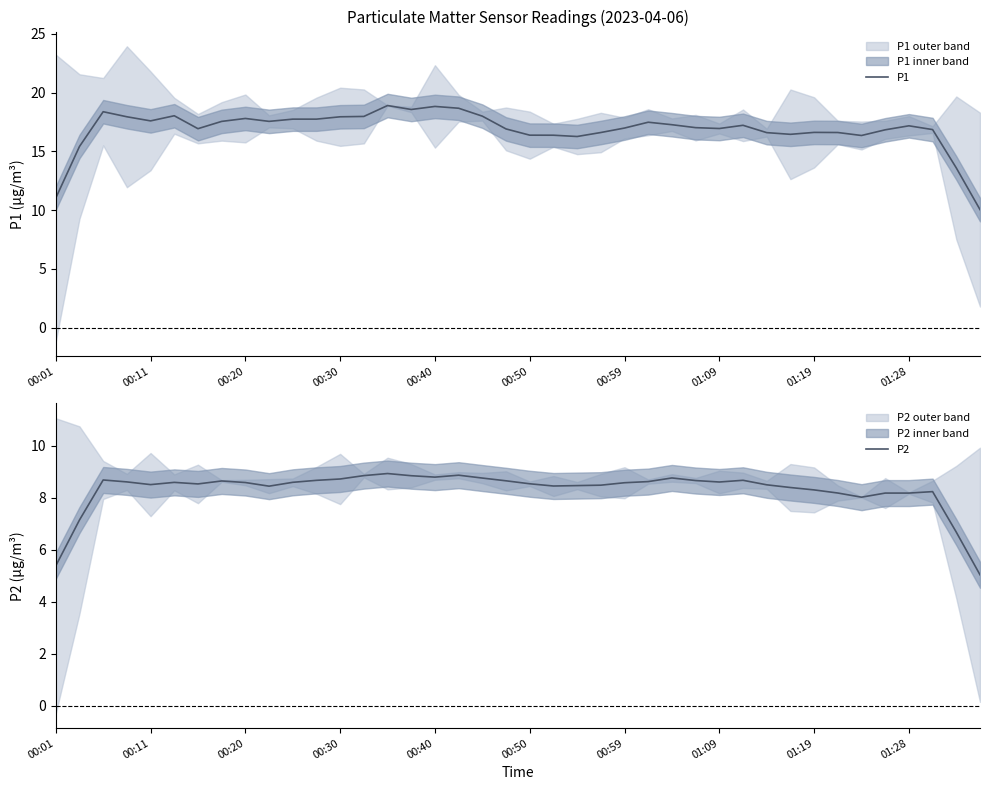

The P1 series shows 24.7 at 00:11. True or false?

False